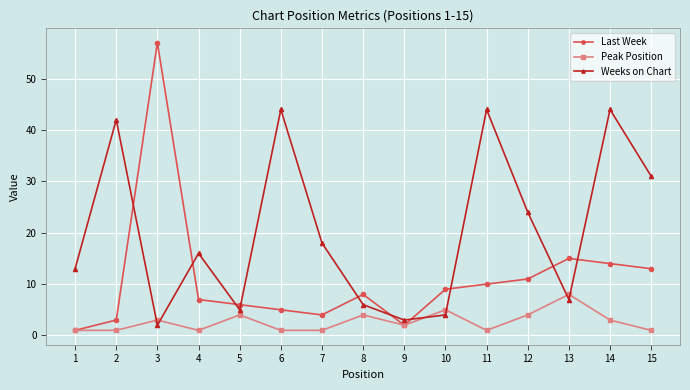

List the labels in order of Last Week value, largest first.

3, 13, 14, 15, 12, 11, 10, 8, 4, 5, 6, 7, 2, 9, 1